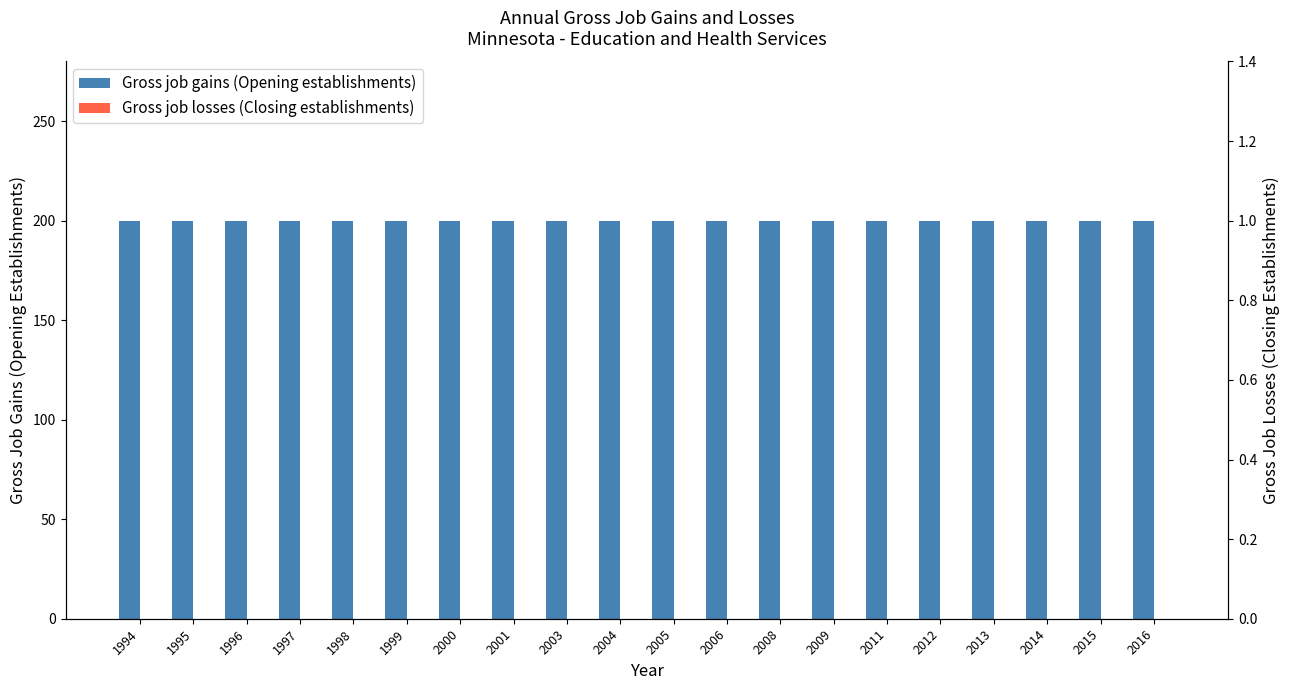

Between 1999 and 2005, which is larger?

1999